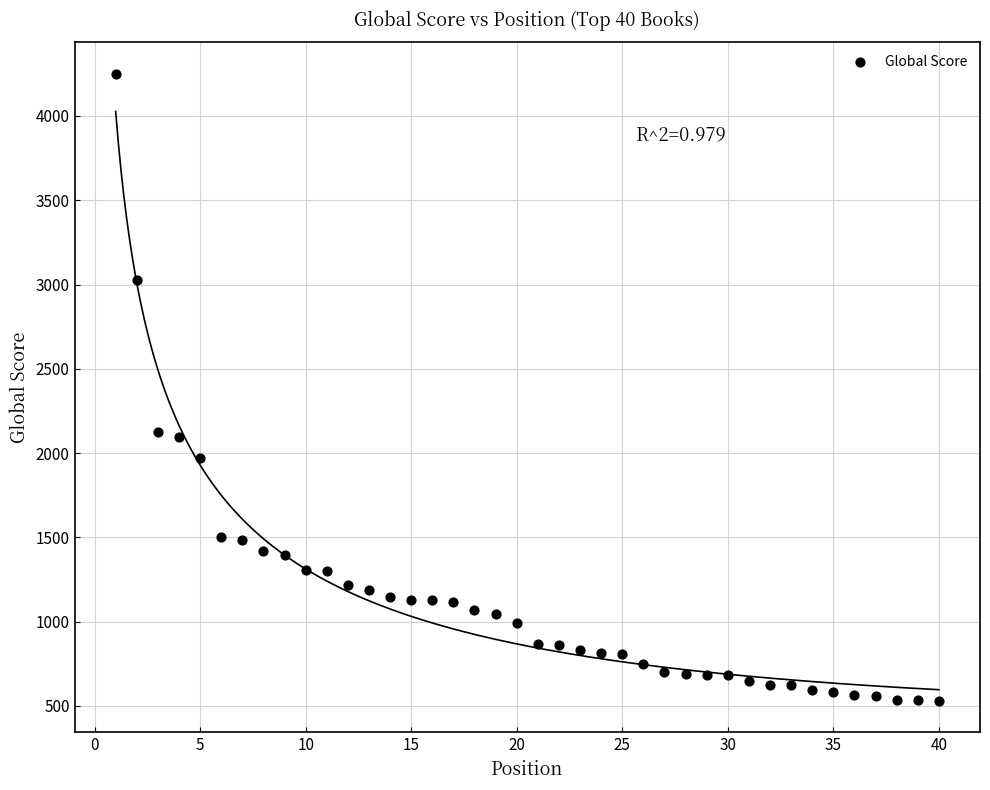

What is the range of Y values (max minus min)?

3722